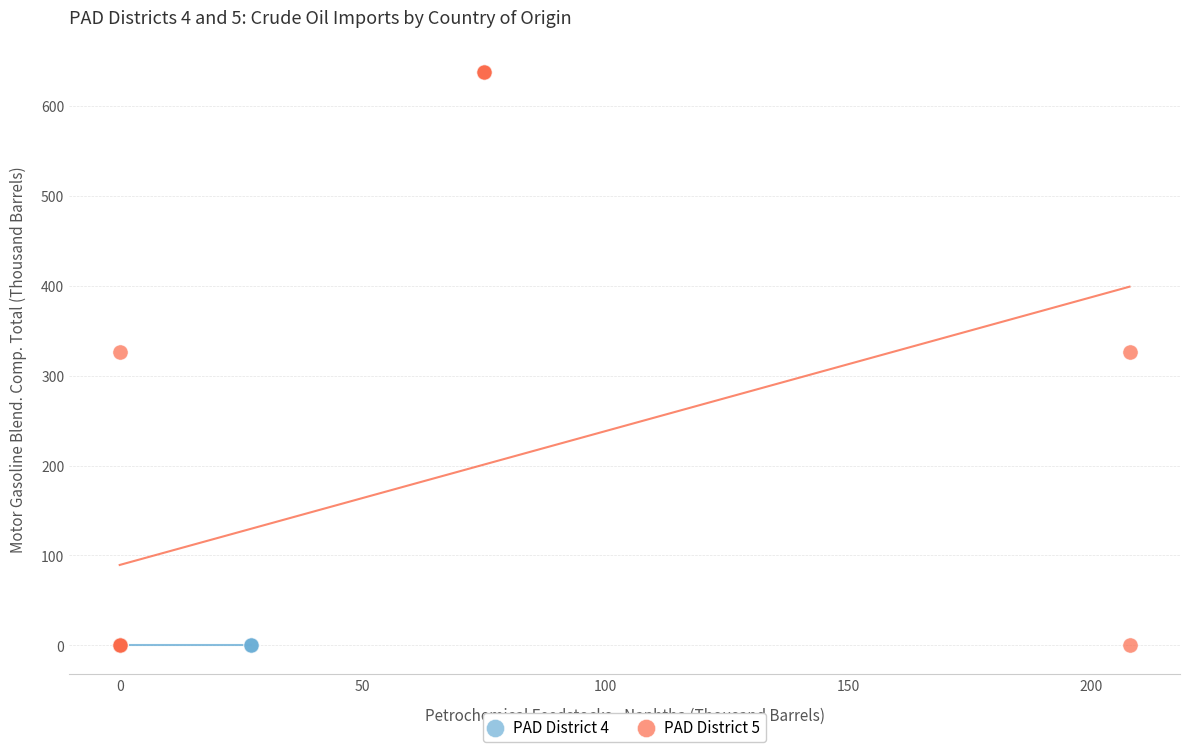

Which series contains the highest Y value?

PAD District 5